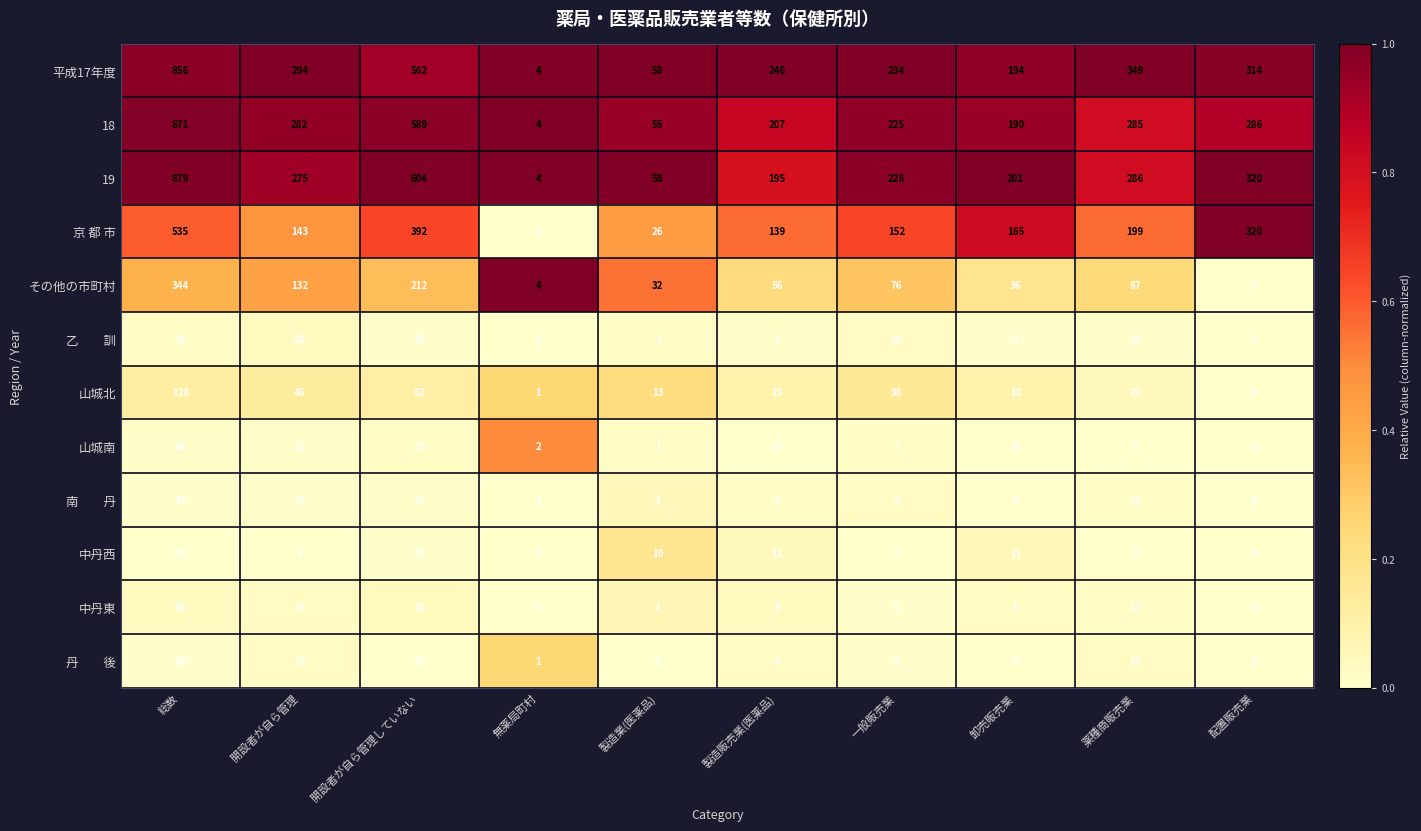

The value of 19 at 無薬局町村 is 4. True or false?

True